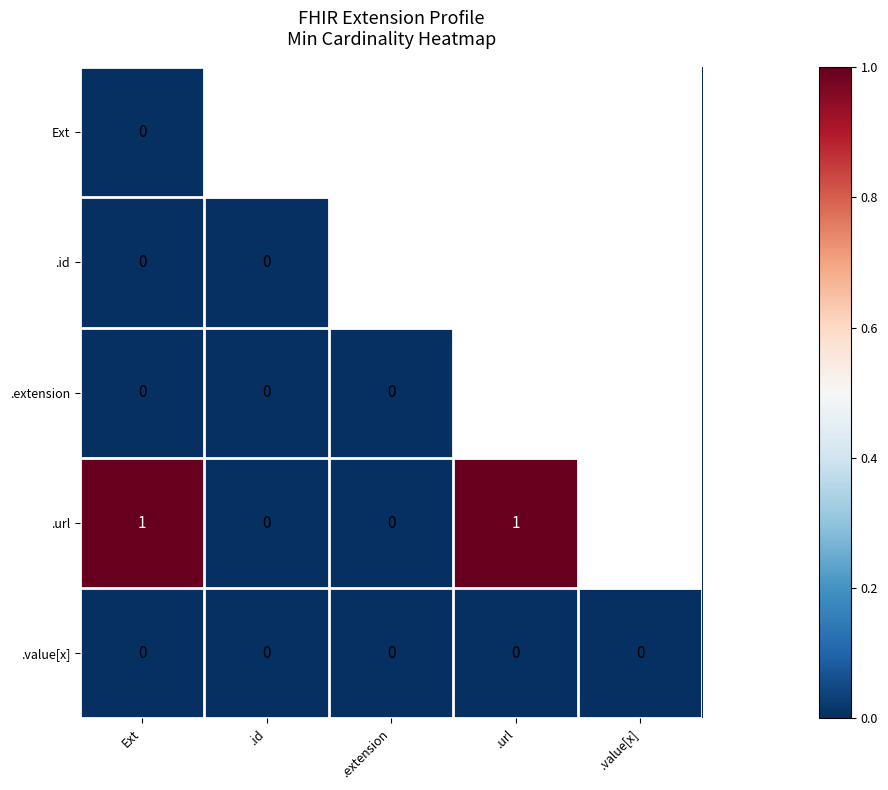

Which label corresponds to the smallest value in the chart?

Ext